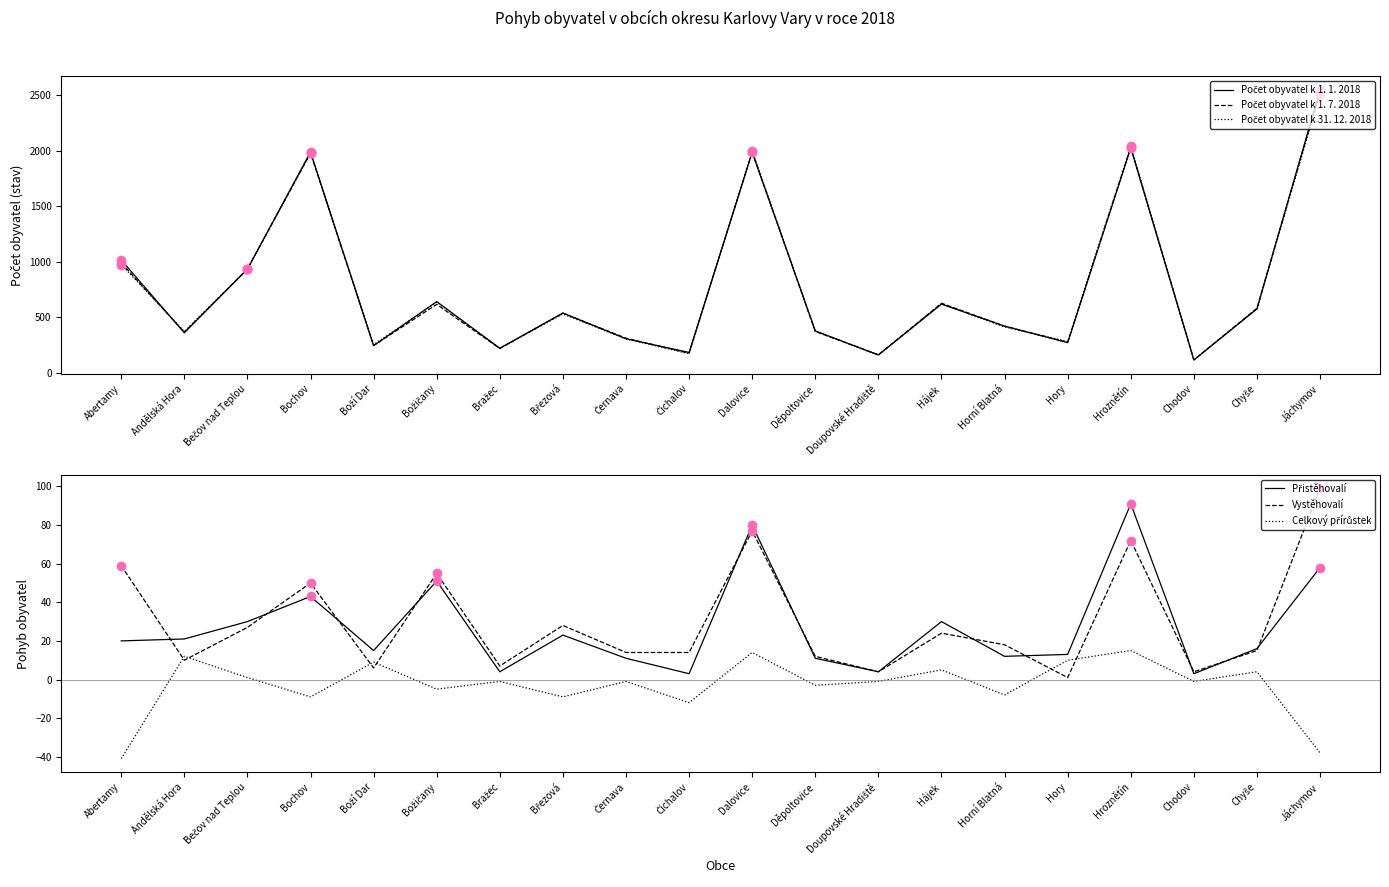

What is the value of the Celkový přírůstek point at the 11th from the left?

14